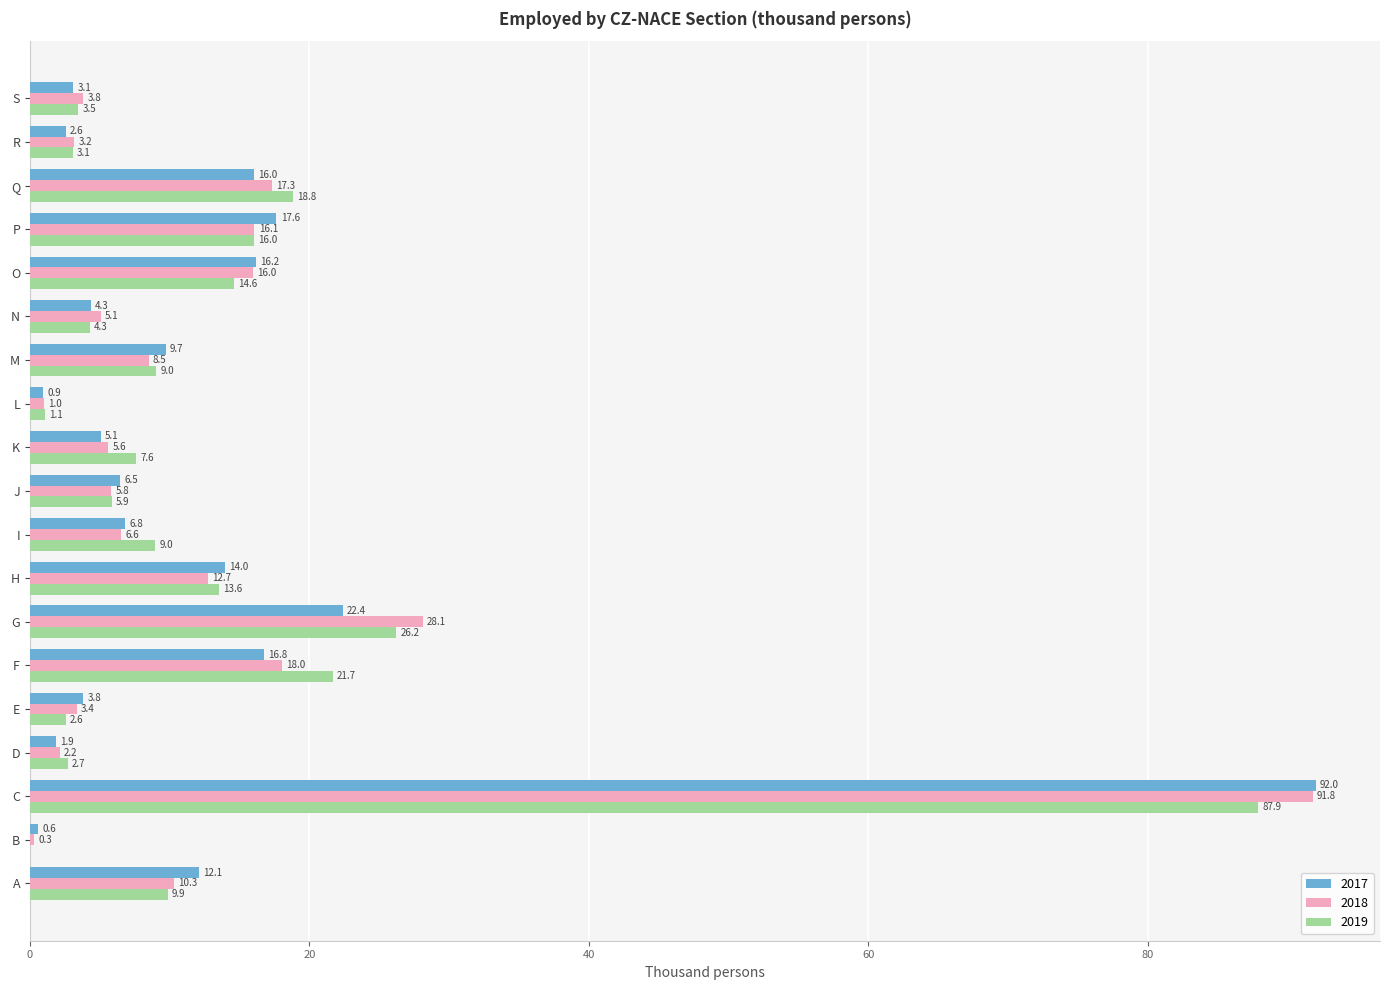

Between L and P, which series saw the biggest shift?

2017